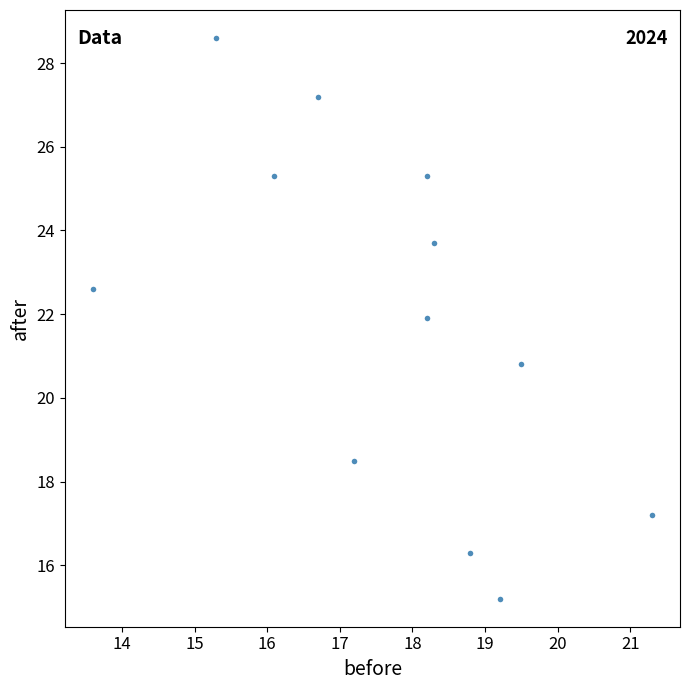

What Y value in the scatter plot is closest to 21?

20.8